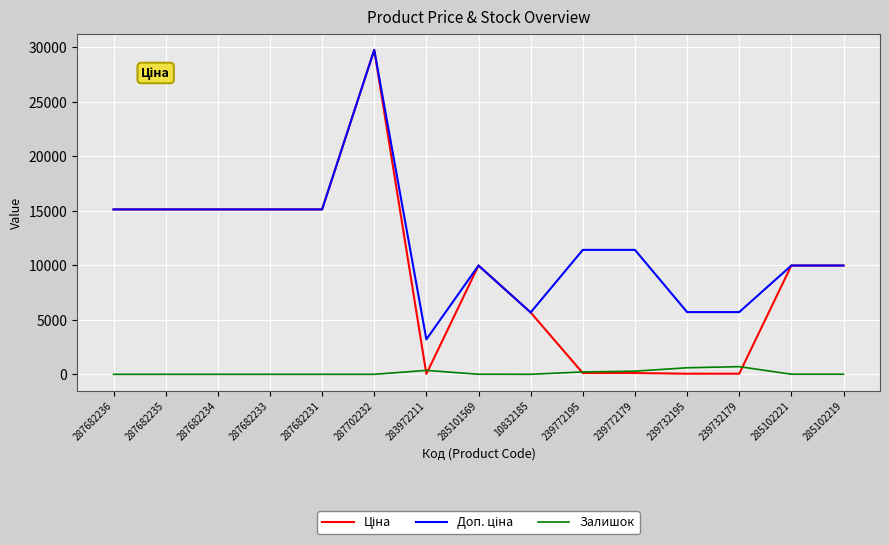

What is the difference between the maximum and second lowest values in the Залишок series?

702.0